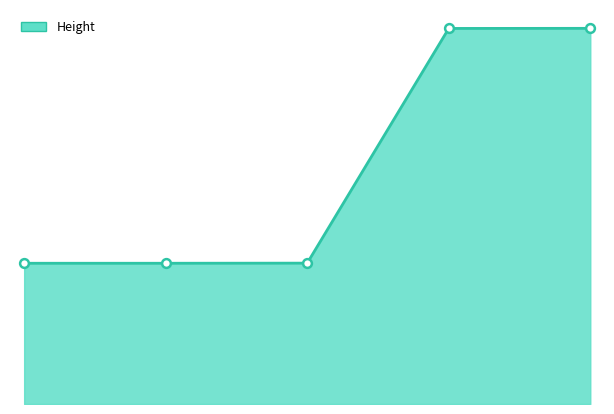

How many lines are shown in the chart?

1